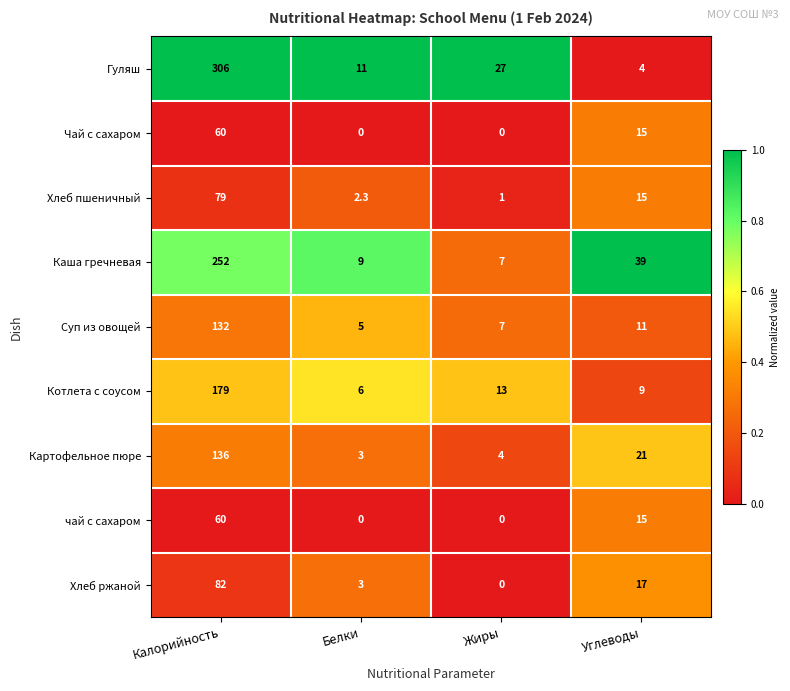

Which series has the largest range (max minus min)?

Гуляш